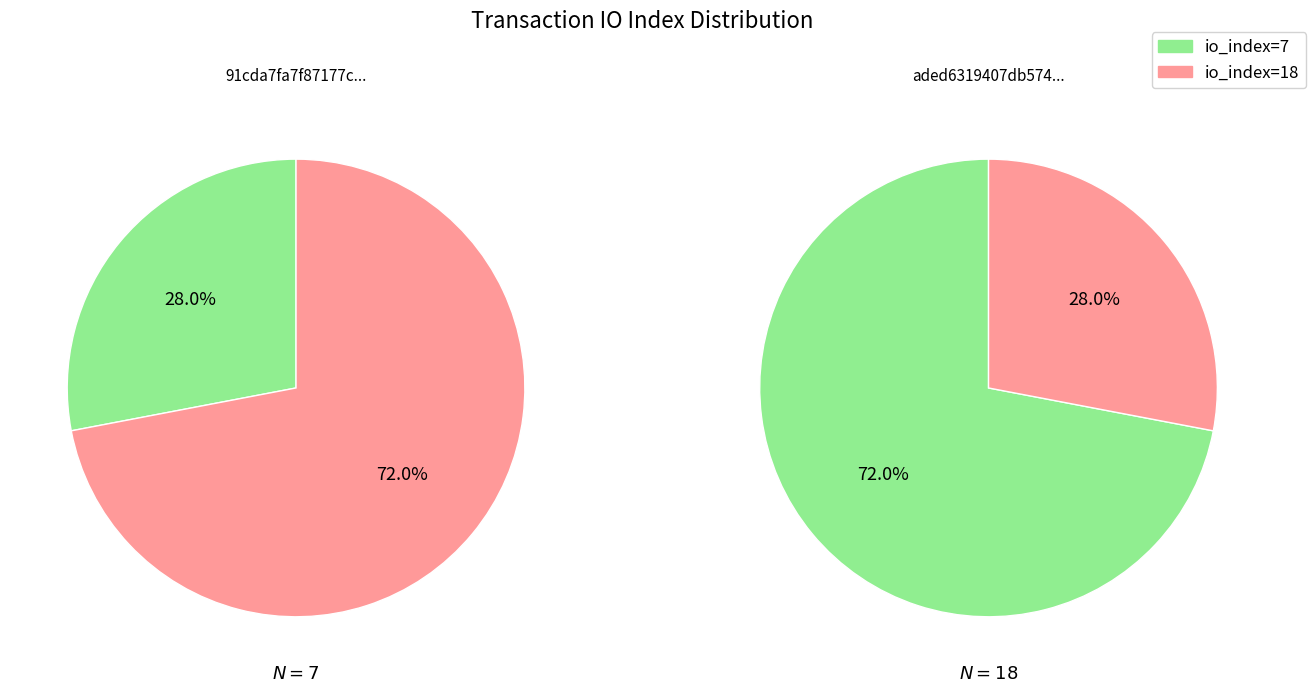

Does io_index=7 represent more than half of the total?

No